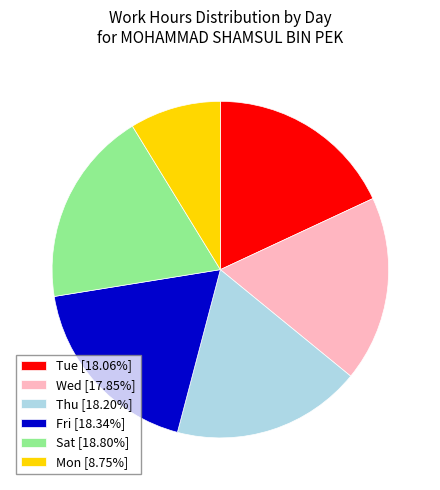

Is there a majority slice in this chart?

No